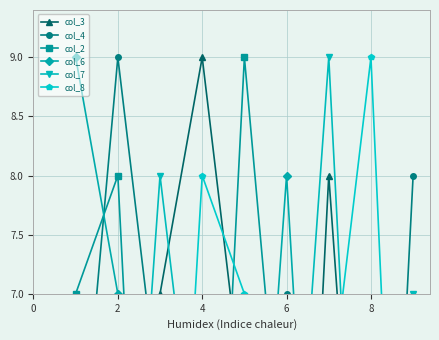

Rank the series by their maximum value, from lowest to highest.

col_3, col_4, col_2, col_6, col_7, col_8